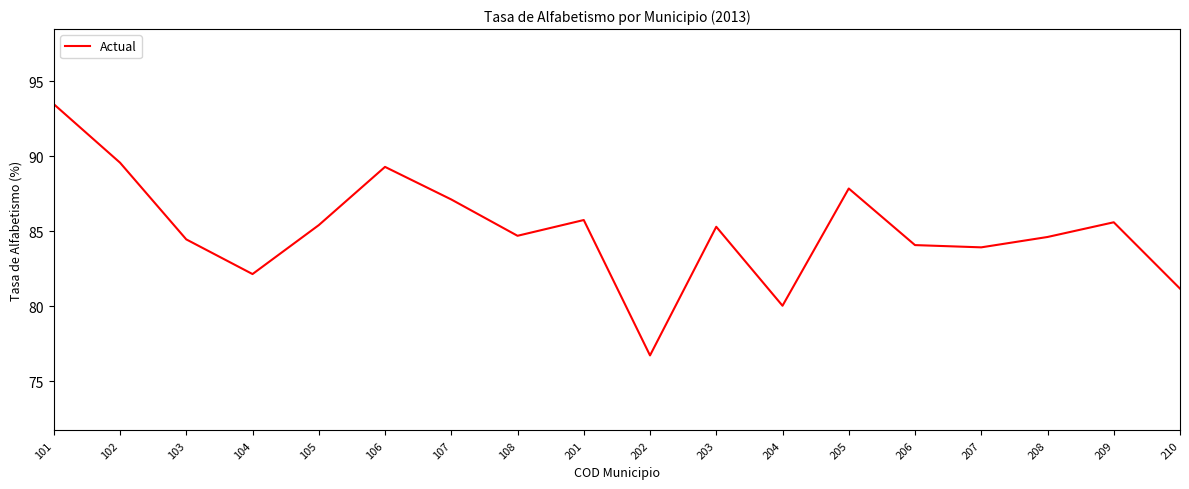

Read the value at 101.

93.5